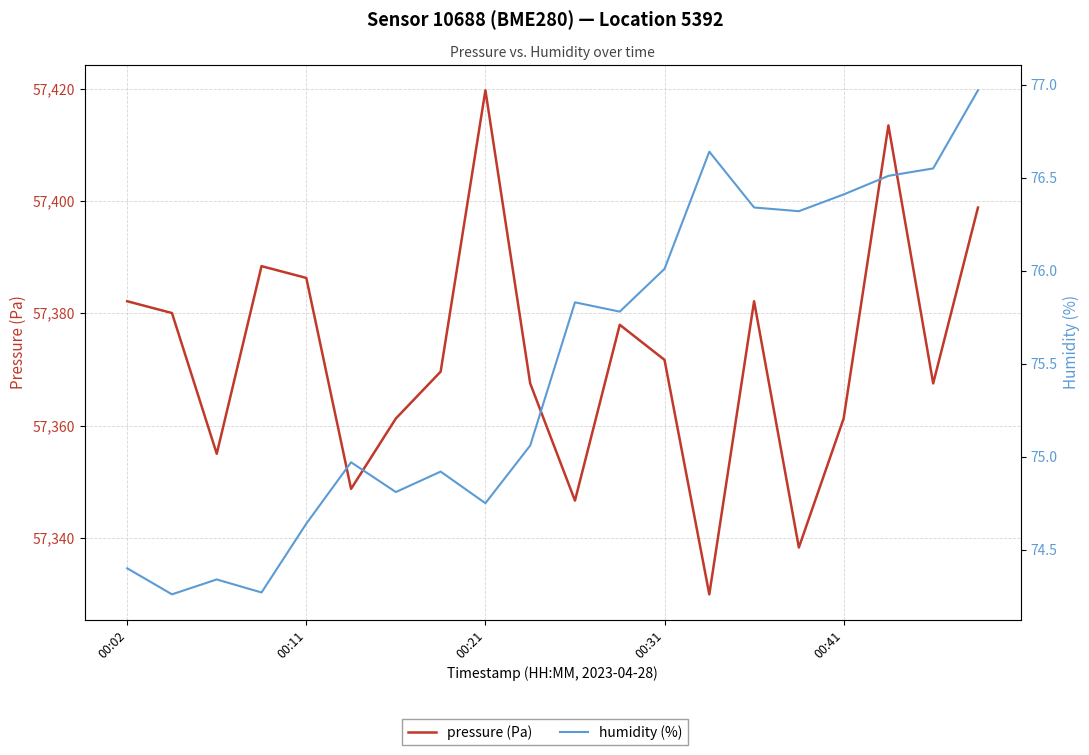

What is the value of the humidity (%) point at the 7th from the left?

74.8